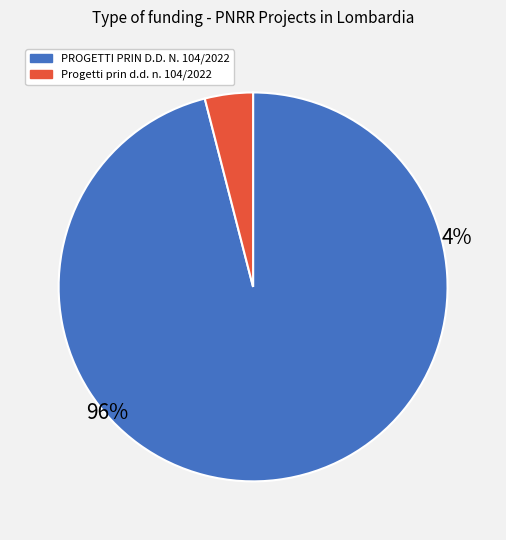

To the nearest percent, what portion does 38 represent?

3%